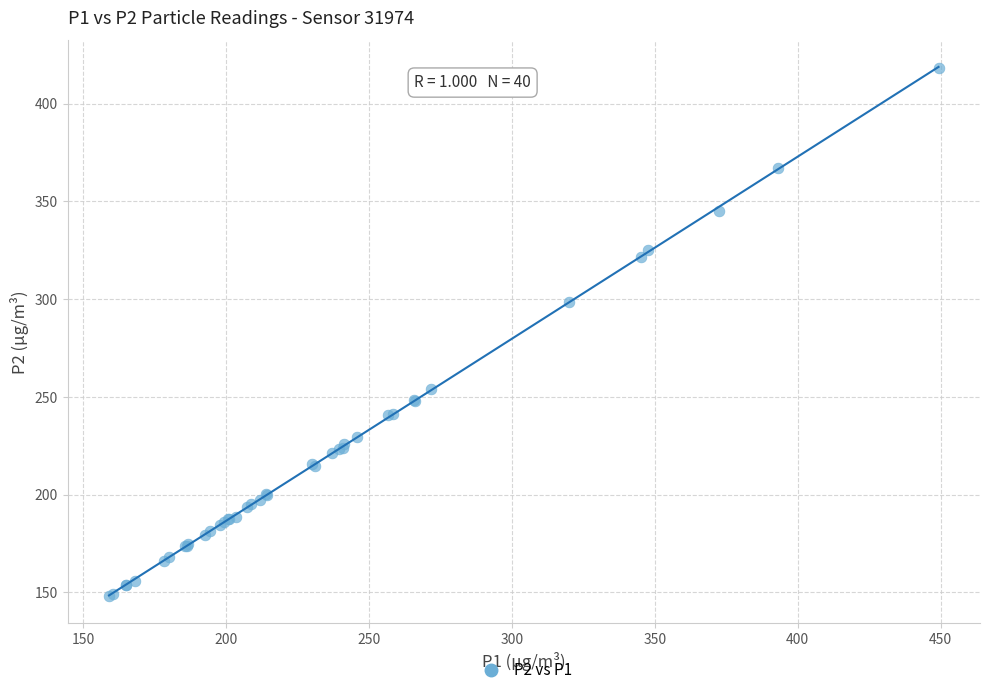

What Y value in the scatter plot is closest to 283?

298.7